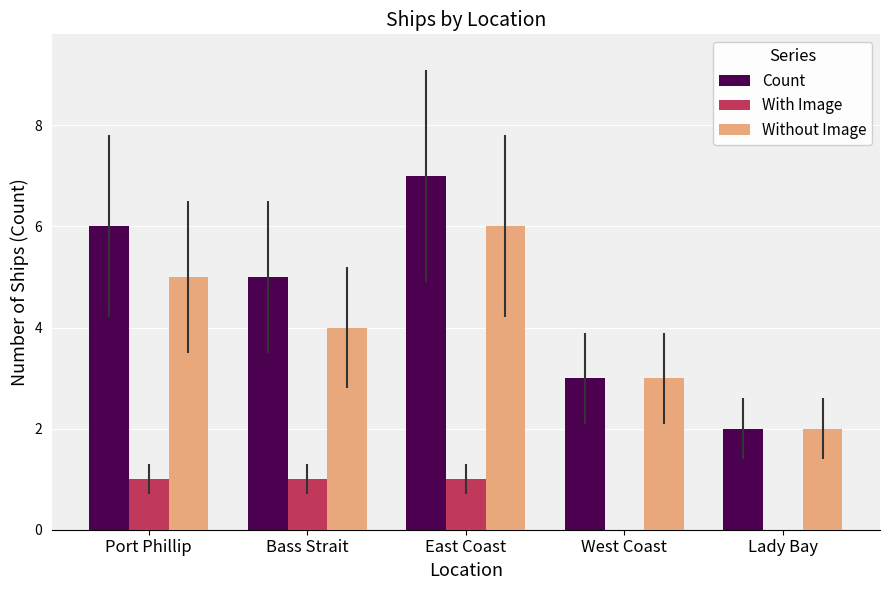

Which category has the highest value in the Count series?

East Coast